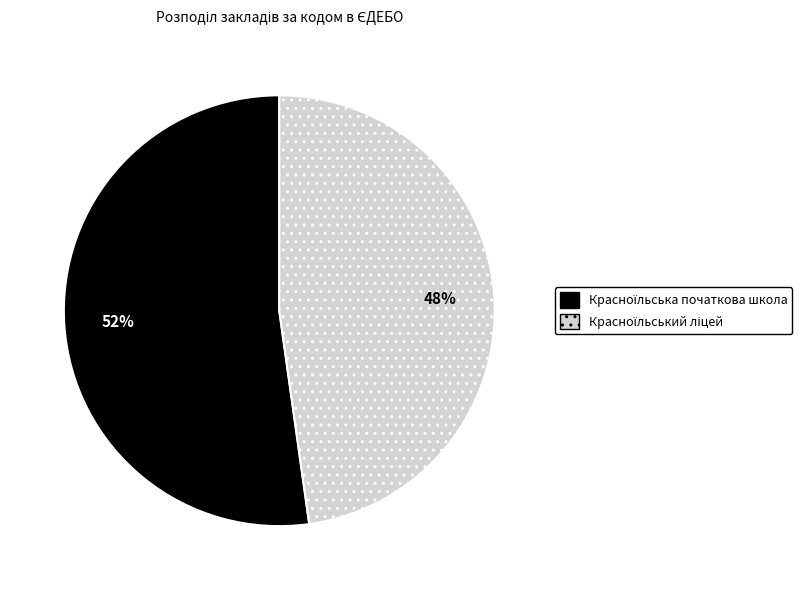

Is there a majority slice in this chart?

Yes